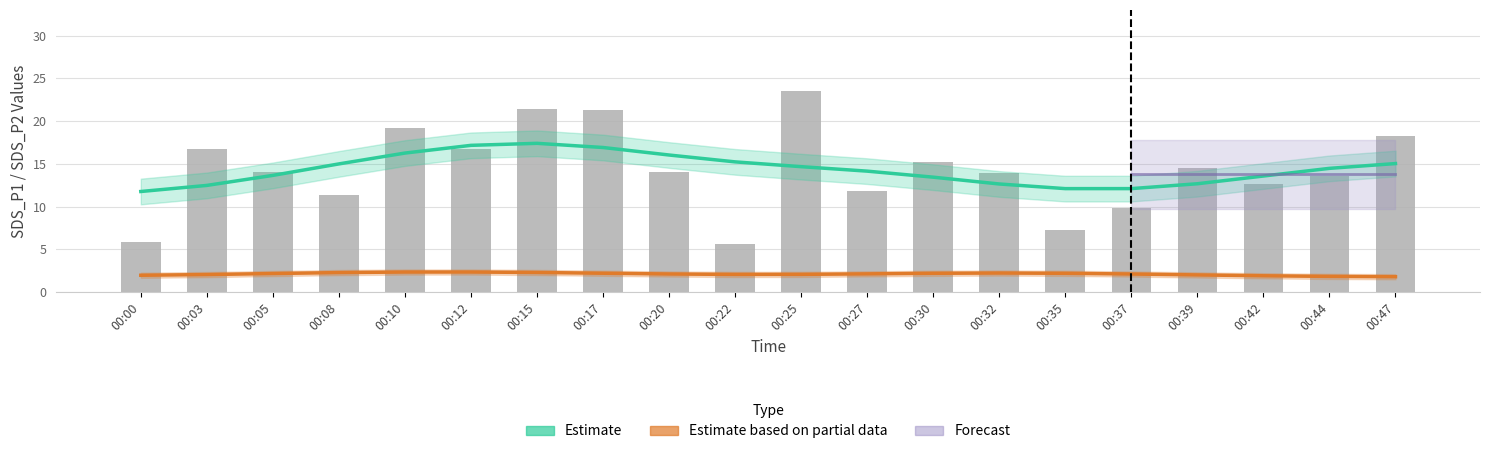

Between 00:22 and 00:12, which is larger?

00:12